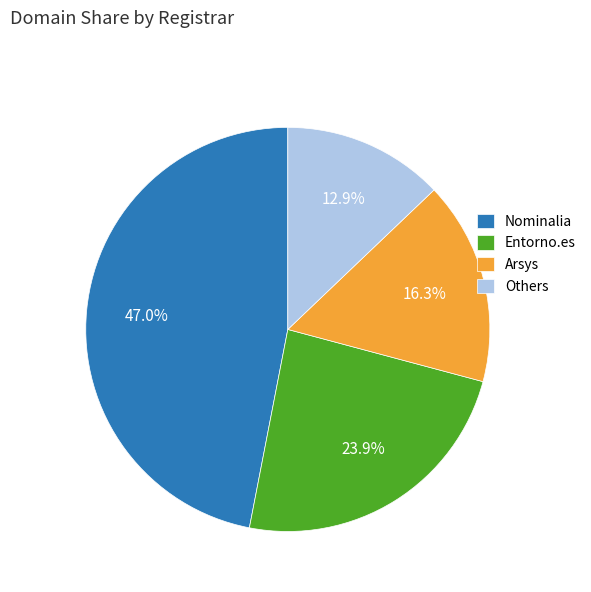

Rank the categories by value from lowest to highest.

Others, Arsys, Entorno.es, Nominalia